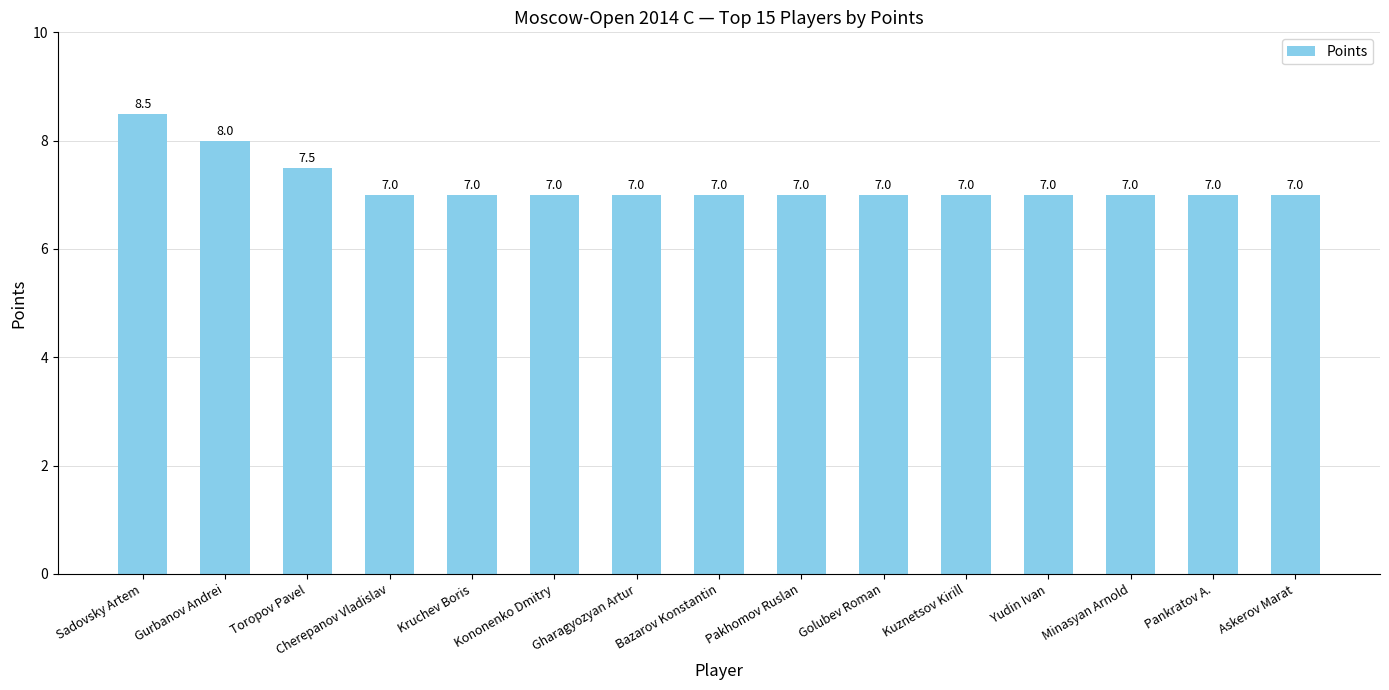

Reading left to right, what are all the values shown in this chart?

Sadovsky Artem=8.5	Gurbanov Andrei=8.0	Toropov Pavel=7.5	Cherepanov Vladislav=7.0	Kruchev Boris=7.0	Kononenko Dmitry=7.0	Gharagyozyan Artur=7.0	Bazarov Konstantin=7.0	Pakhomov Ruslan=7.0	Golubev Roman=7.0	Kuznetsov Kirill=7.0	Yudin Ivan=7.0	Minasyan Arnold=7.0	Pankratov A.=7.0	Askerov Marat=7.0